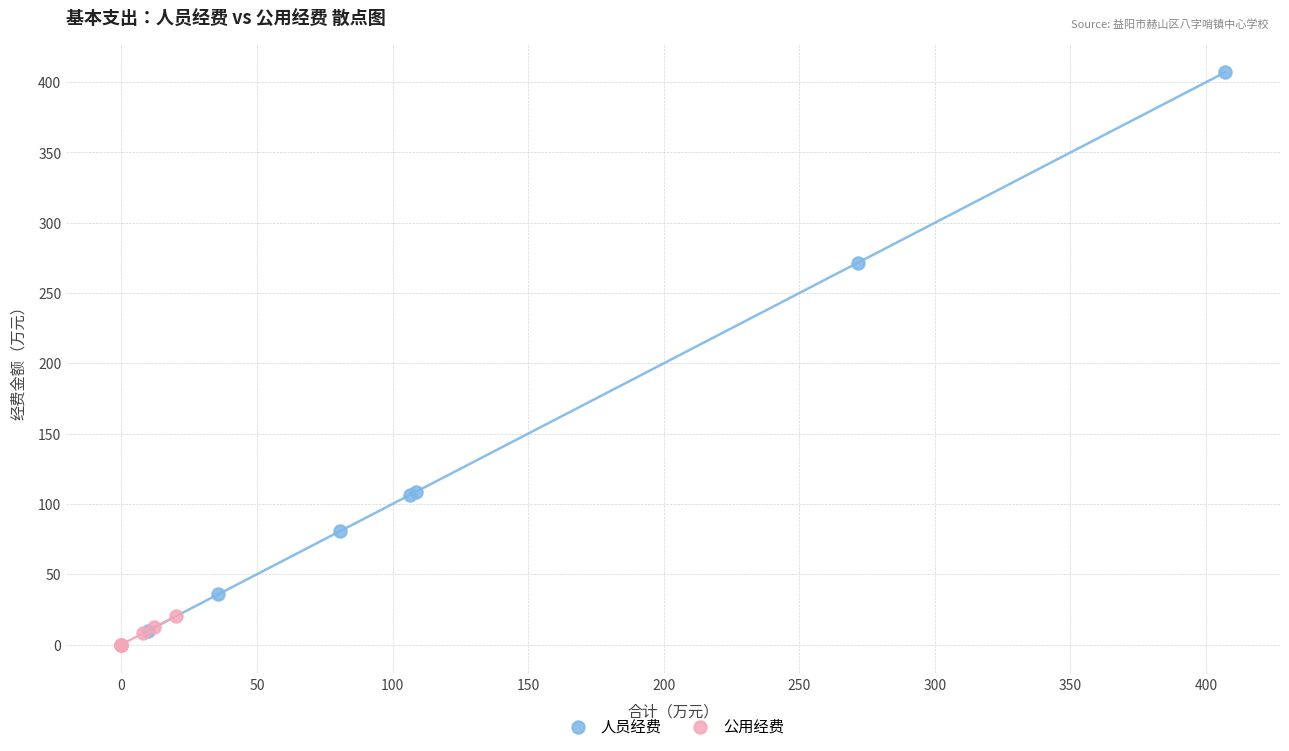

Which series contains the highest Y value?

人员经费